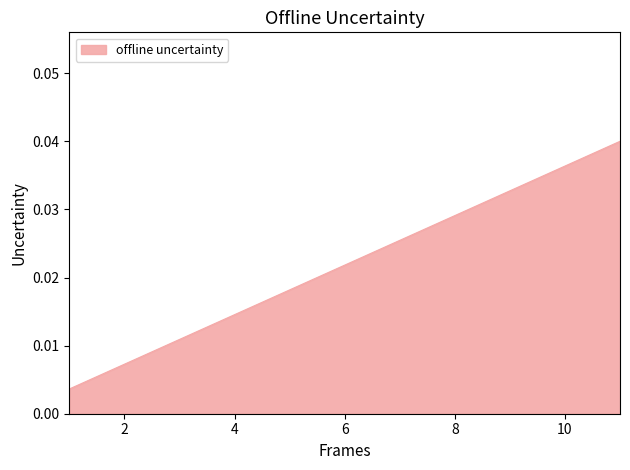

How many lines are shown in the chart?

1